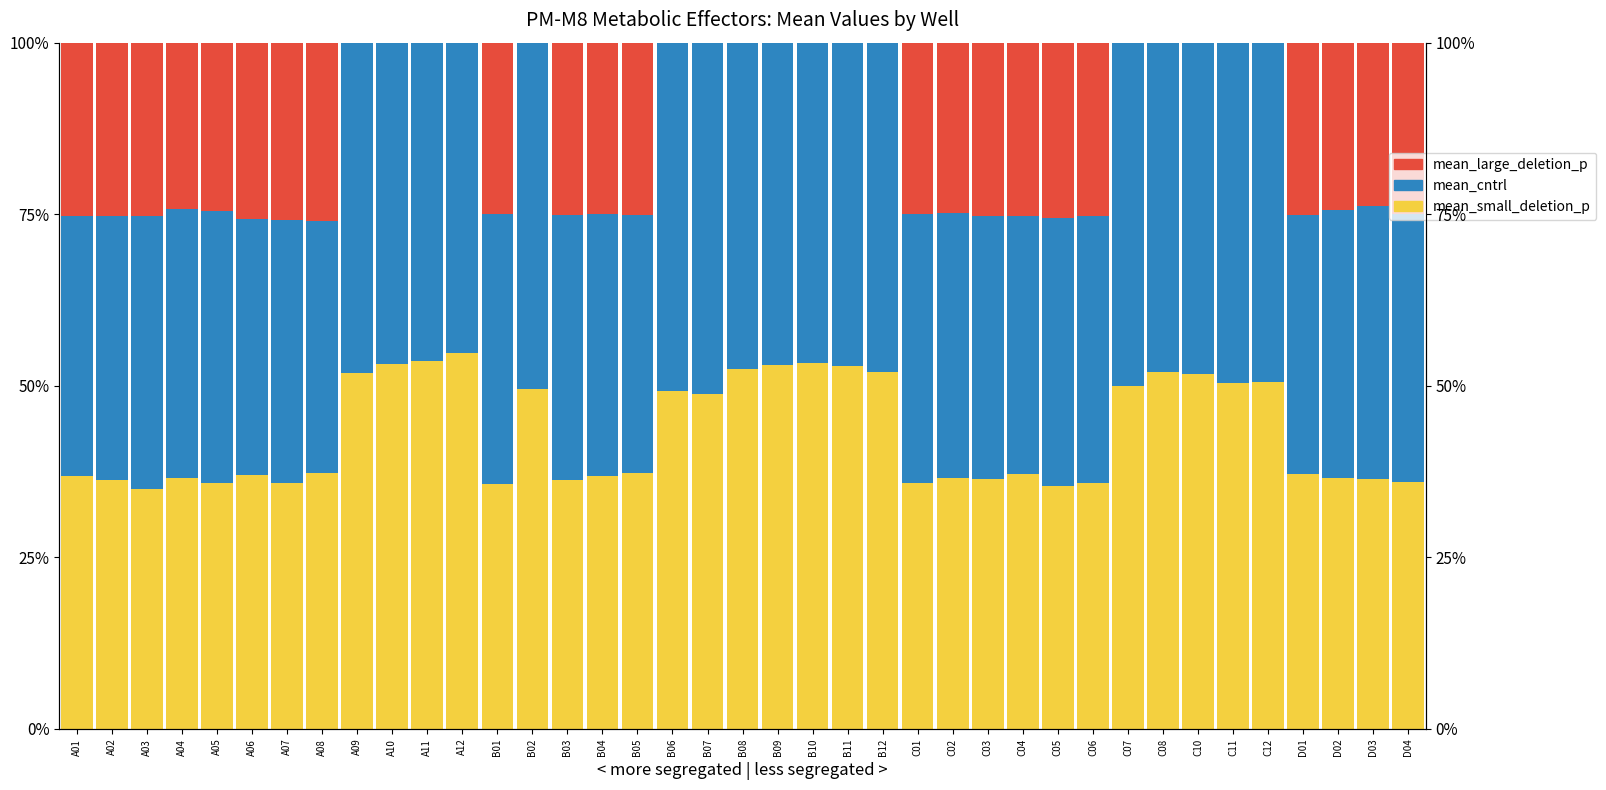

Which has a higher value, D02 or C07?

C07